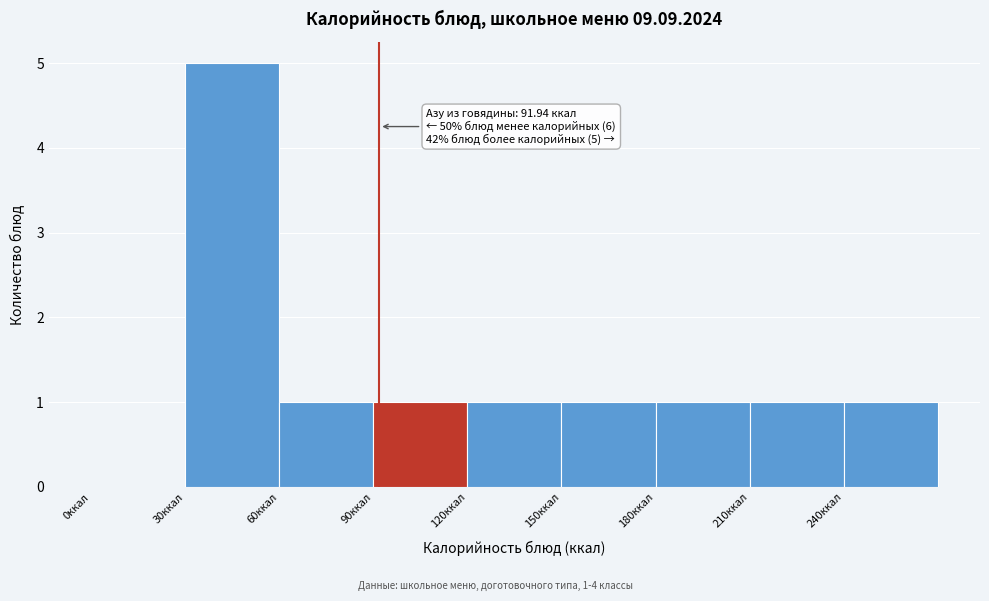

Which range on the x-axis has the tallest bar?

30 to 60